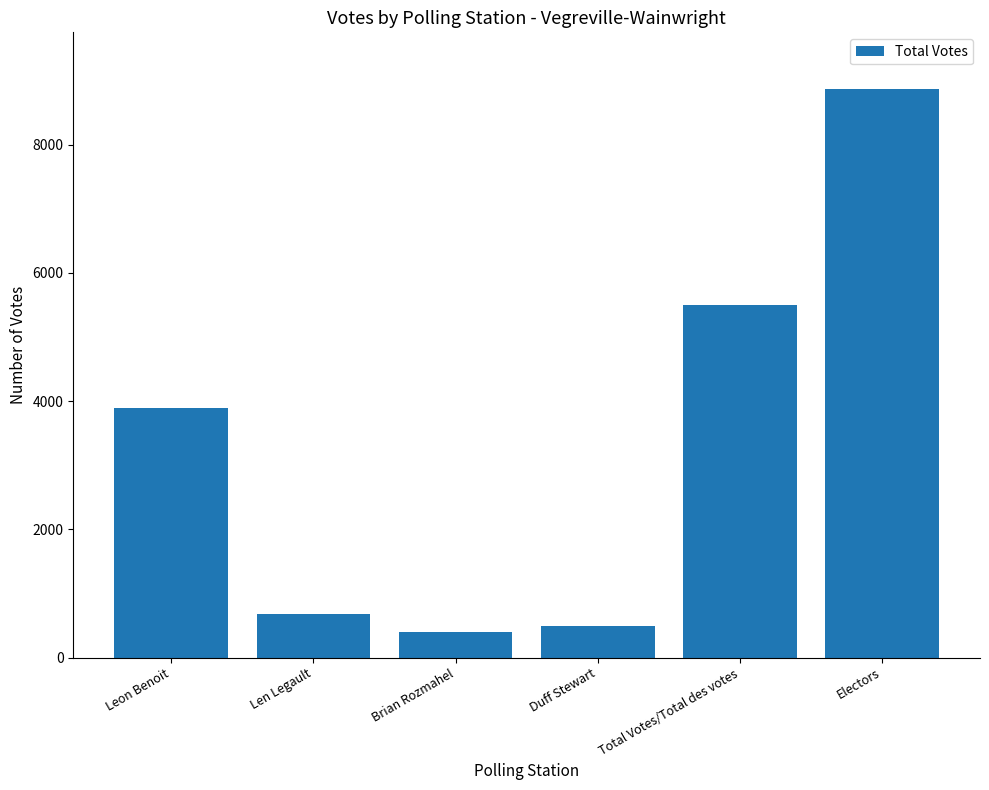

What is the sum of the values at Duff Stewart and Leon Benoit?

4372